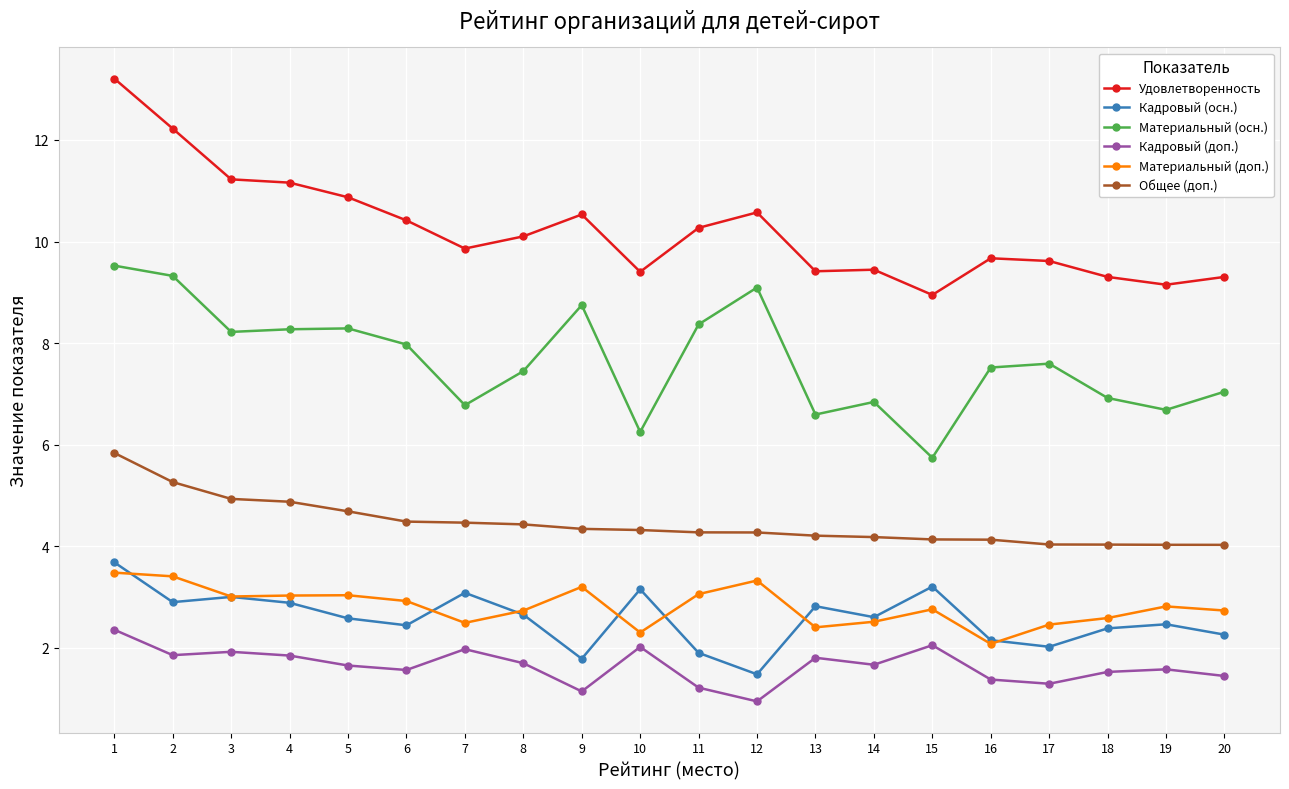

True or false: Кадровый (доп.) and Материальный (осн.) intersect in this chart.

False